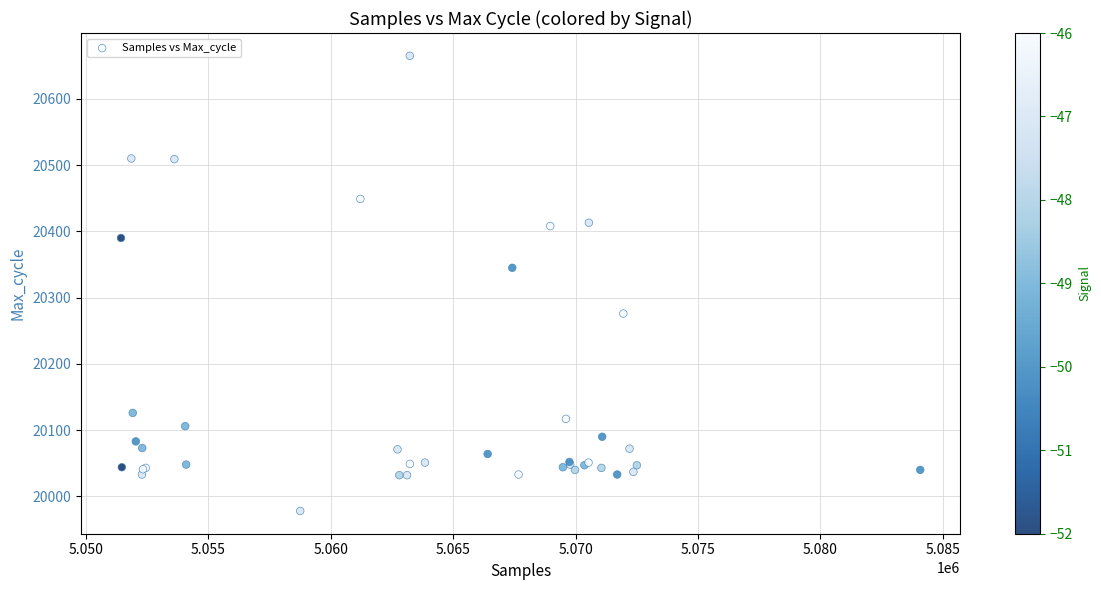

What Y value in the scatter plot is closest to 20321?

20345